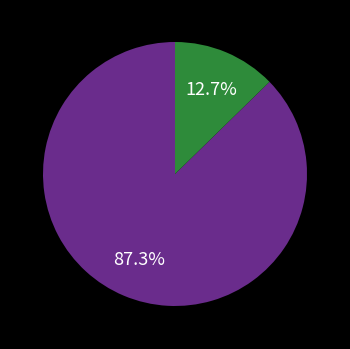

Does any single category account for the majority?

Yes